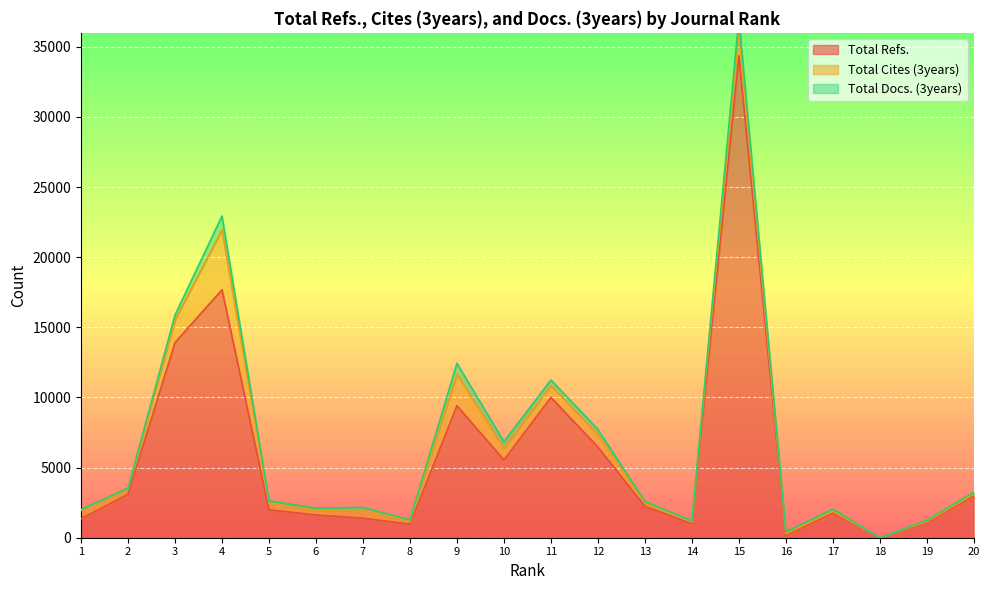

What is the value of the Total Refs. point at the 10th from the left?

5546